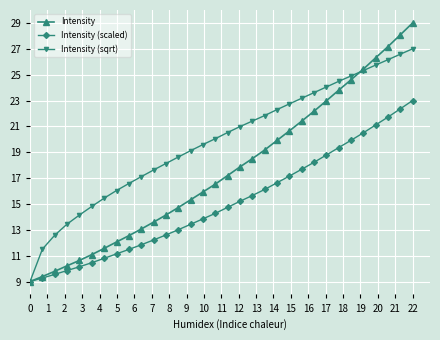

How many lines are shown in the chart?

3